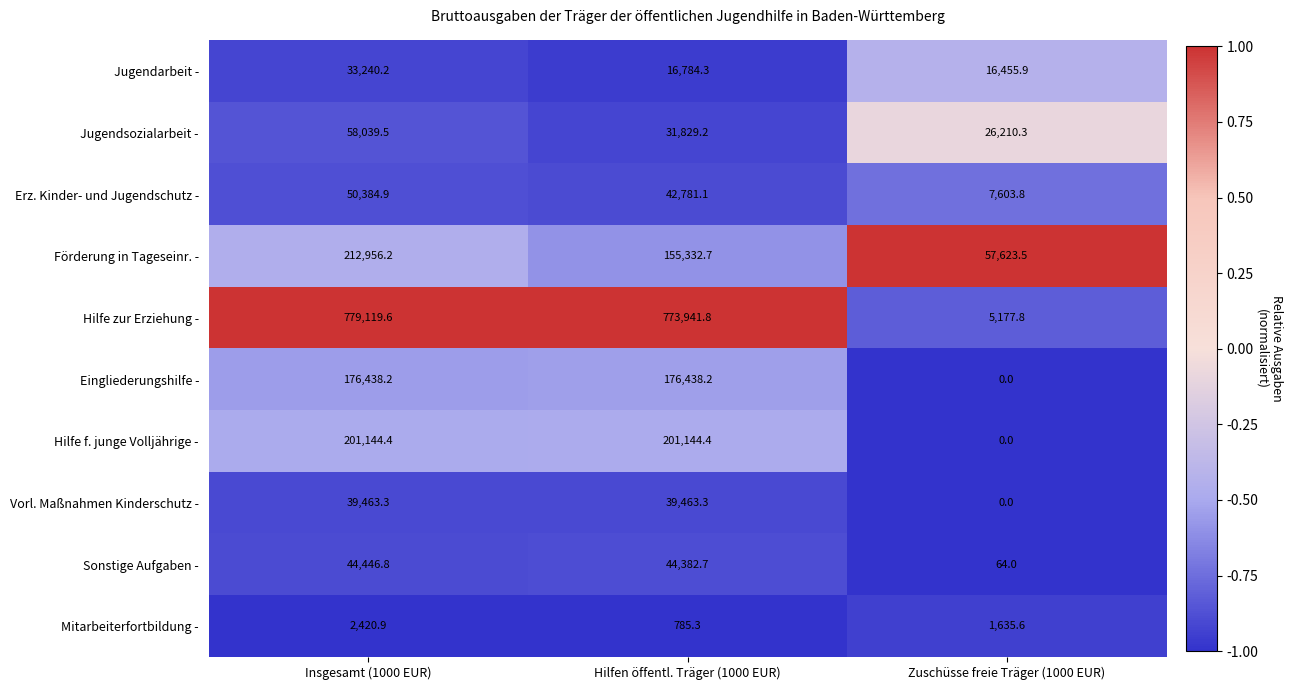

Count the number of data series in this chart.

10